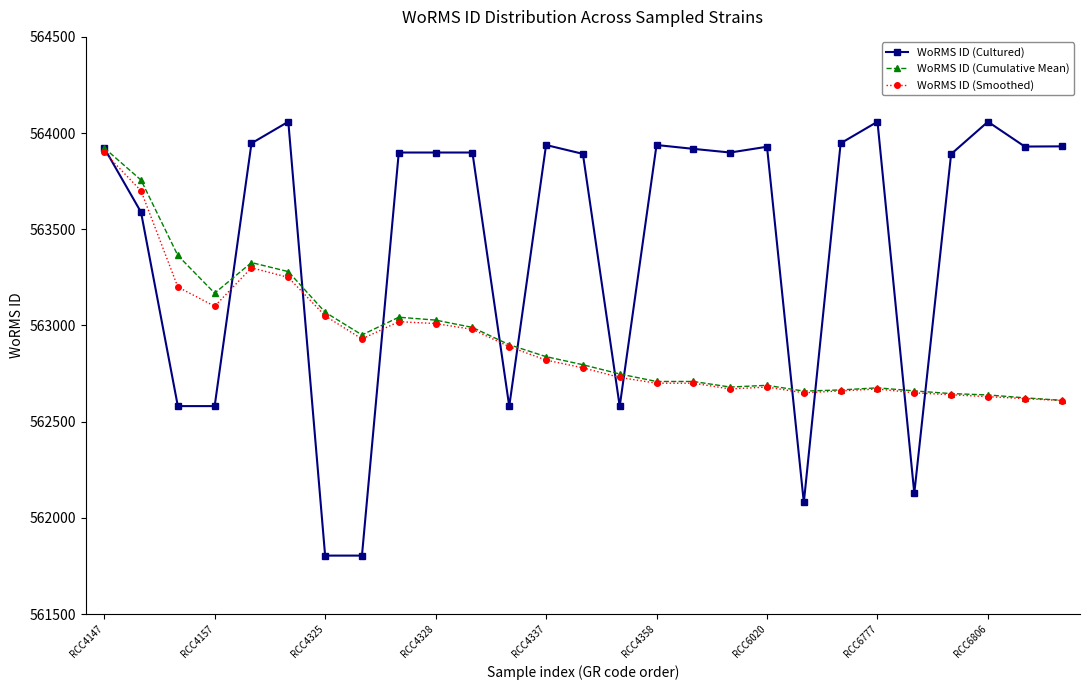

Which series has the largest total across all categories?

WoRMS ID (Cultured)